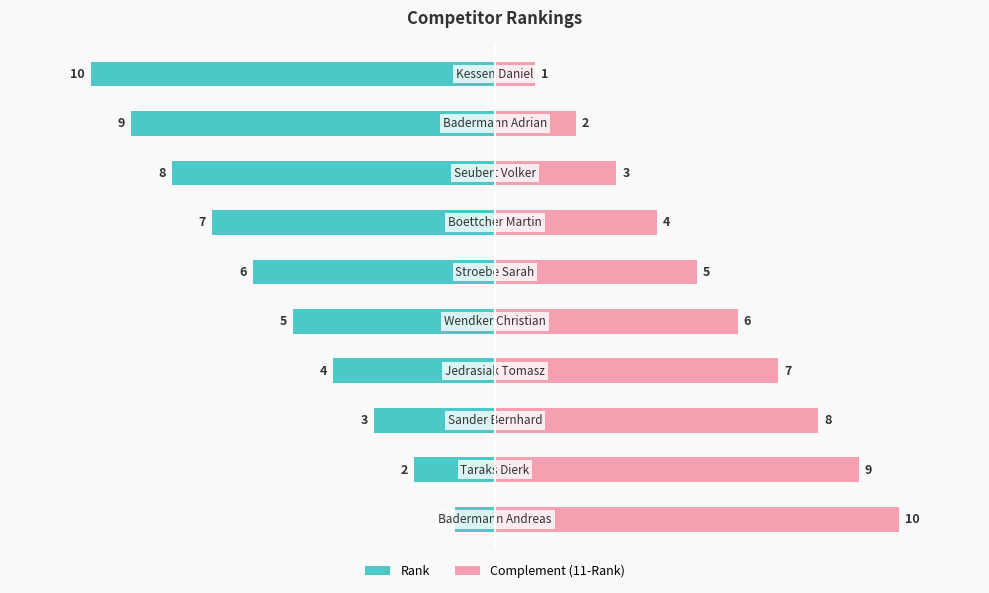

At 3, list the series in order from smallest to largest.

Rank, Complement (11-Rank)